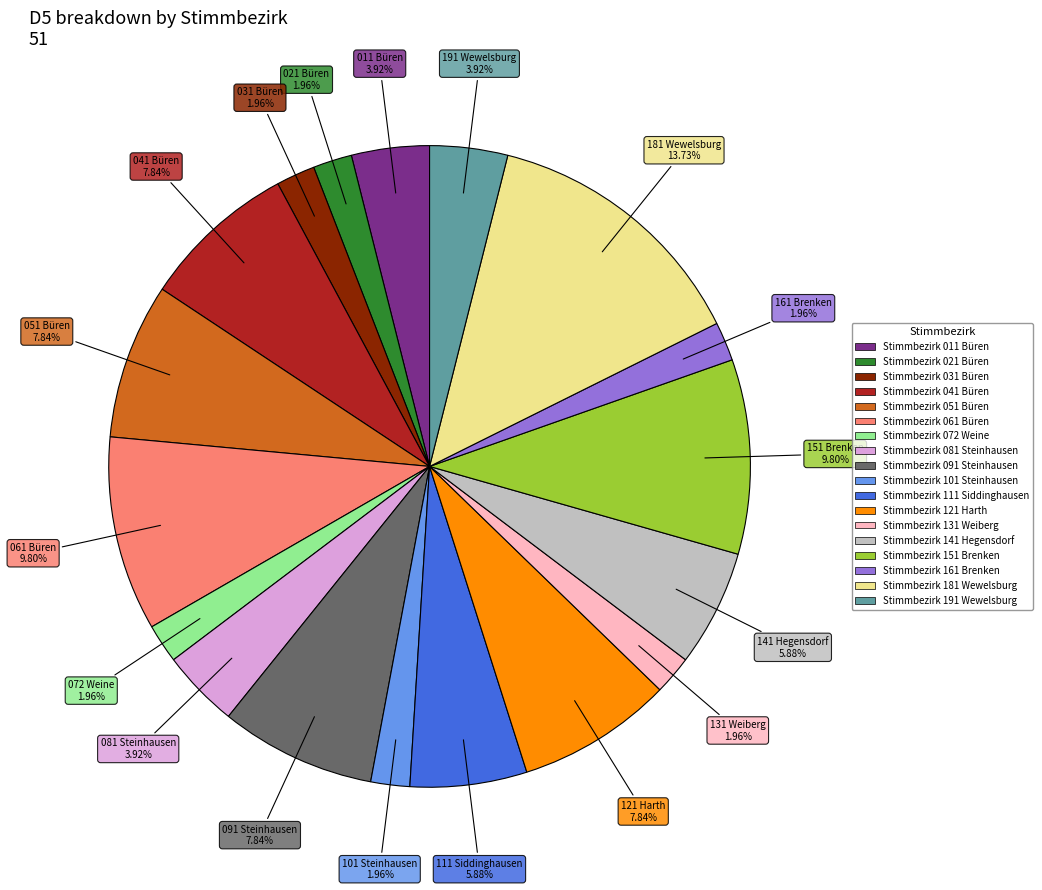

Count the number of slices in the pie.

18